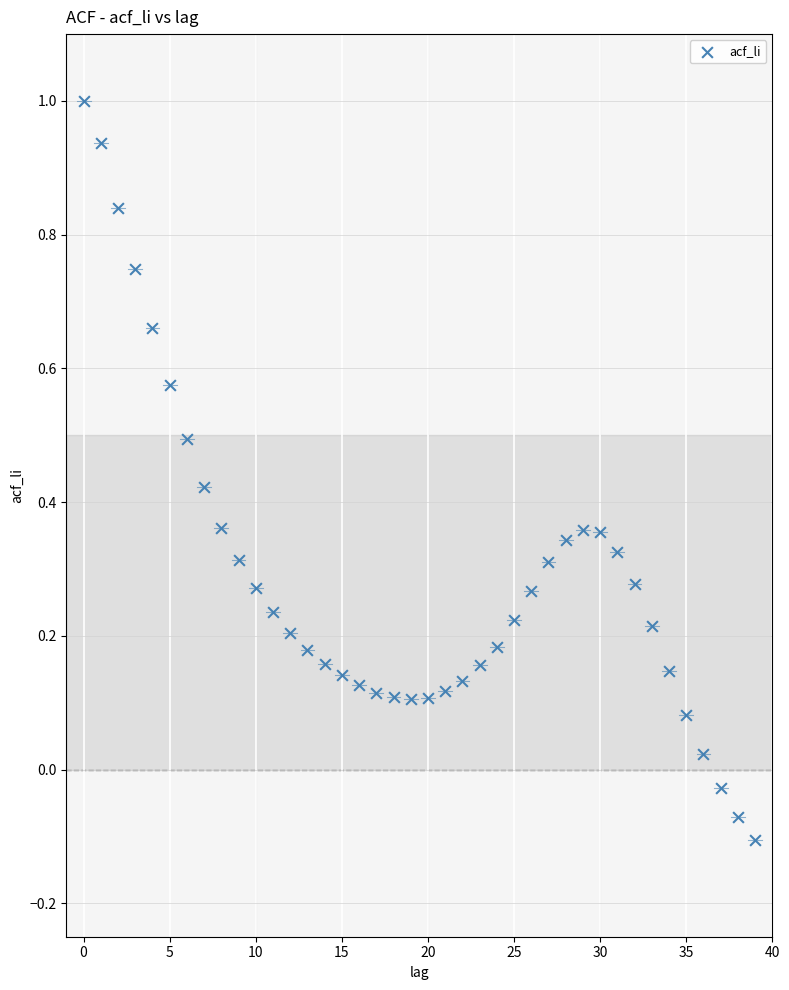

What is the range of Y values (max minus min)?

1.1